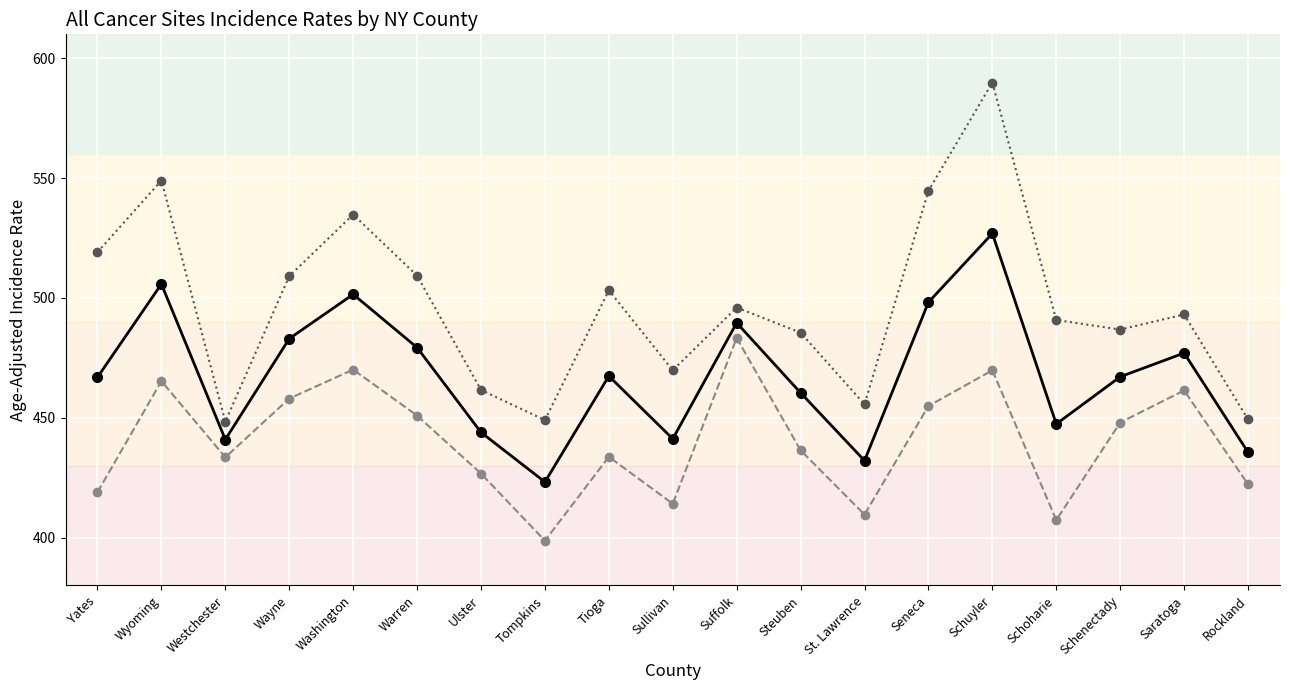

What is the greatest value displayed?

589.9